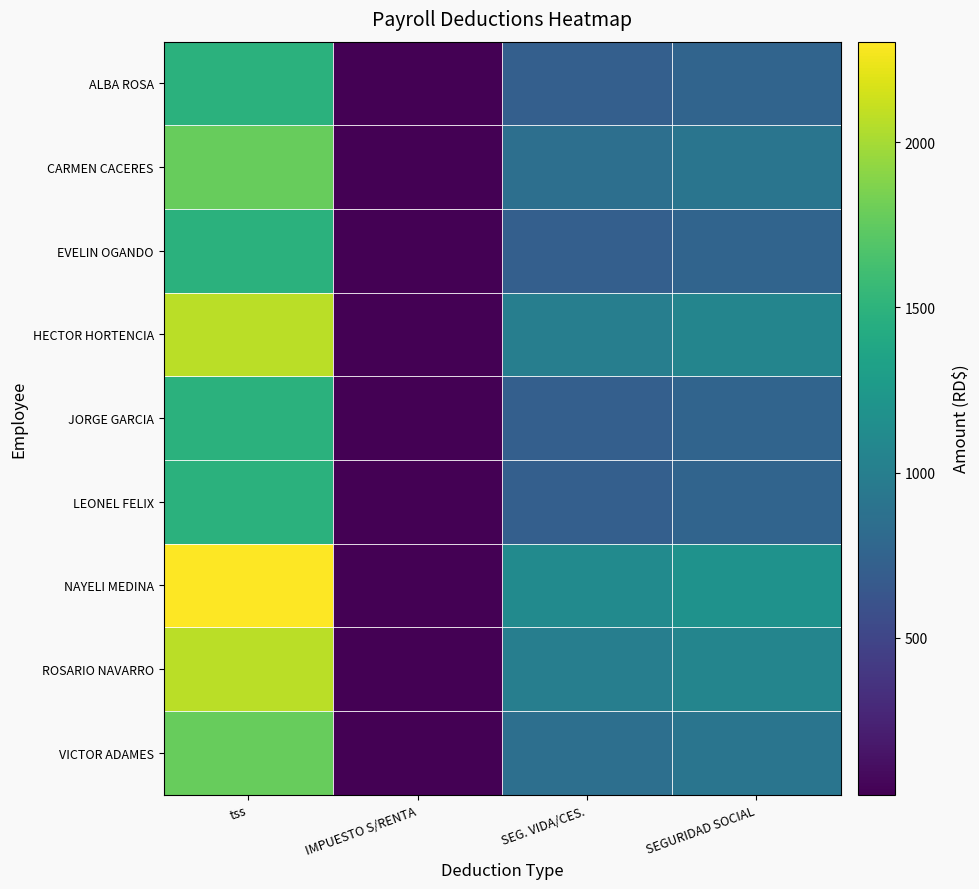

List the series in order of their peak value, lowest first.

ALBA ROSA, EVELIN OGANDO, JORGE GARCIA, LEONEL FELIX, CARMEN CACERES, VICTOR ADAMES, HECTOR HORTENCIA, ROSARIO NAVARRO, NAYELI MEDINA